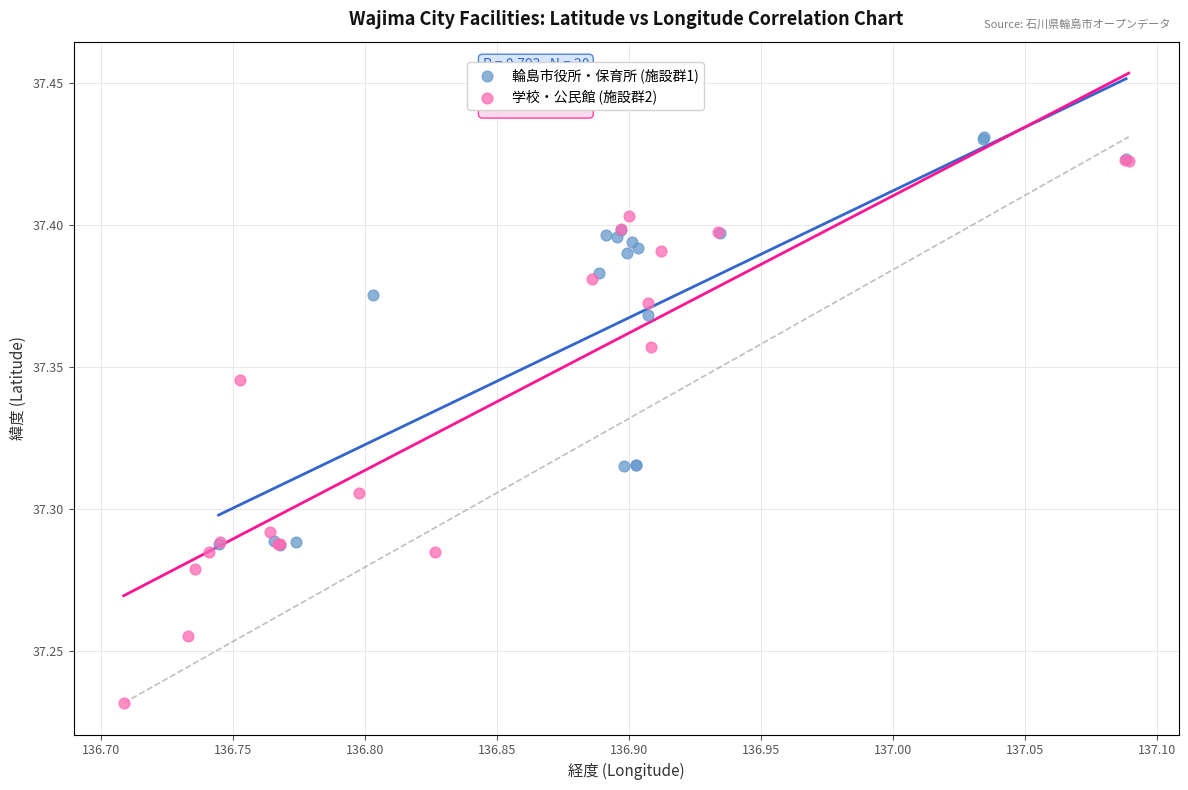

Which series contains the lowest Y value?

学校・公民館 (施設群2)